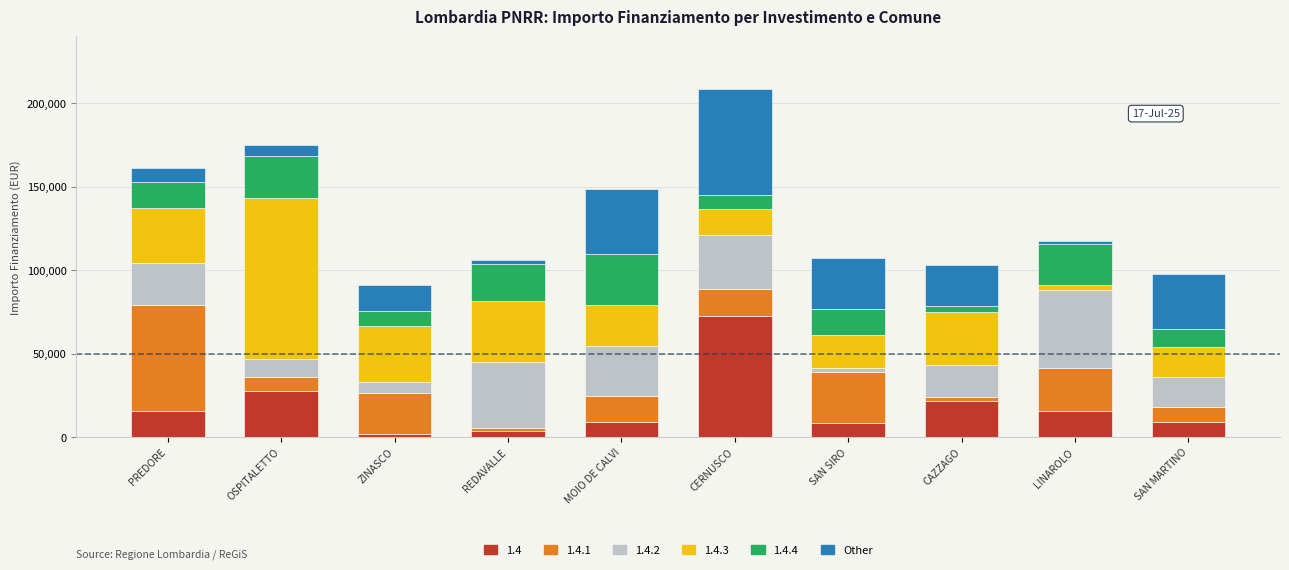

What is the total value across all series at OSPITALETTO?

175379